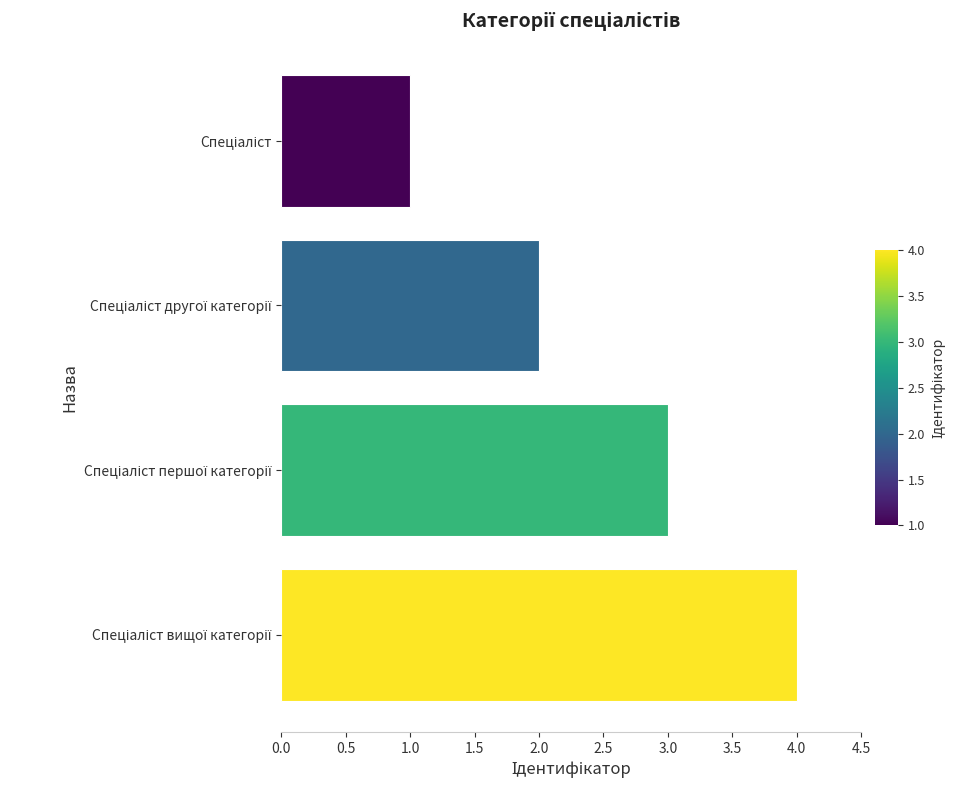

Does the chart contain stacked bars?

No